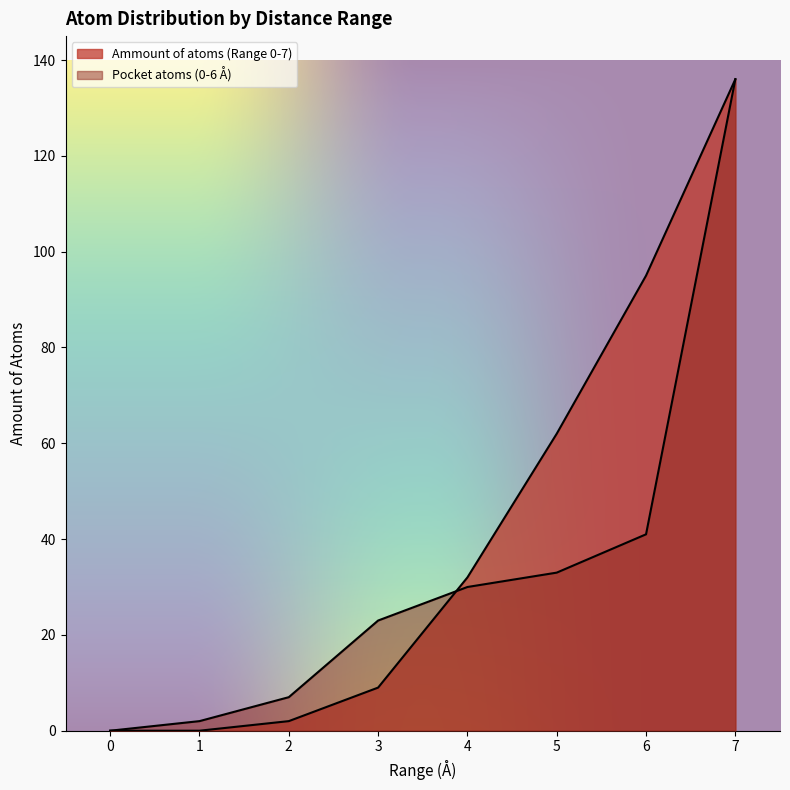

What are all the series names shown in the legend?

Ammount of atoms (Range 0-7), Pocket atoms (0-6 Å)